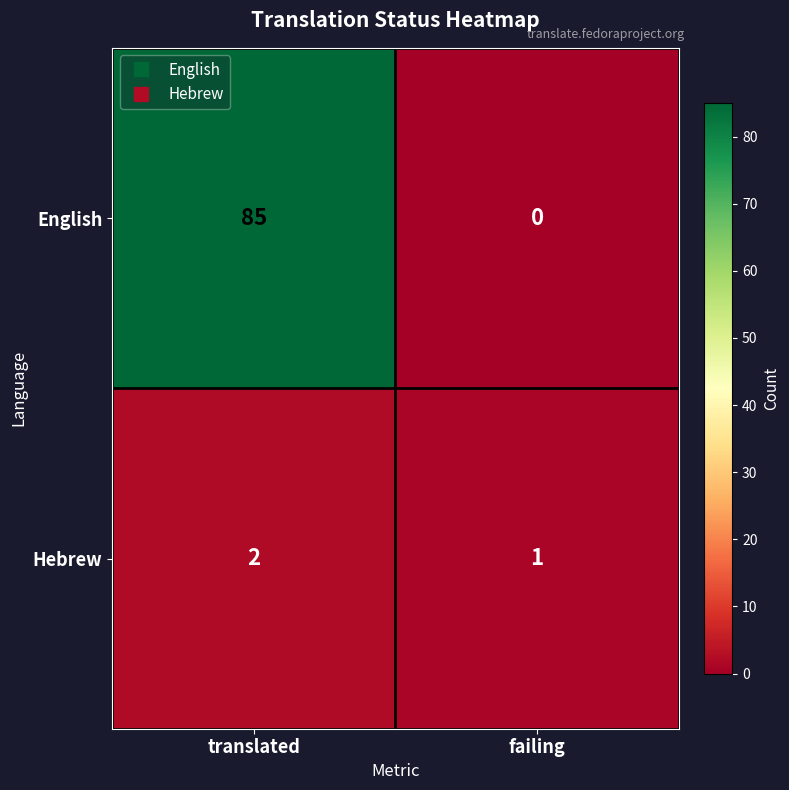

Is it true that English equals 42 at translated?

False